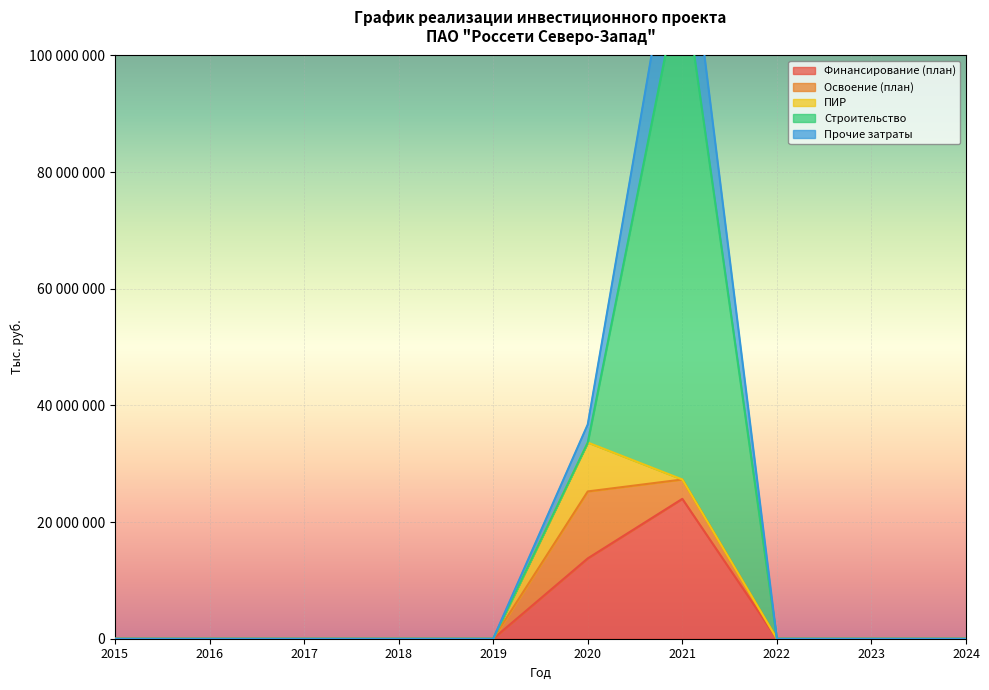

Reading left to right, what are all the values shown in this chart?

Финансирование (план): 2015=0	2016=0	2017=0	2018=0	2019=0	2020=13775833	2021=23982494	2022=0	2023=0	2024=0
Освоение (план): 2015=0	2016=0	2017=0	2018=0	2019=0	2020=11479861	2021=3318745	2022=0	2023=0	2024=0
ПИР: 2015=0	2016=0	2017=0	2018=0	2019=0	2020=8382212	2021=0	2022=0	2023=0	2024=0
Строительство: 2015=0	2016=0	2017=0	2018=0	2019=0	2020=0	2021=87302555	2022=0	2023=0	2024=0
Прочие затраты: 2015=0	2016=0	2017=0	2018=0	2019=0	2020=3097649	2021=16016190	2022=0	2023=0	2024=0